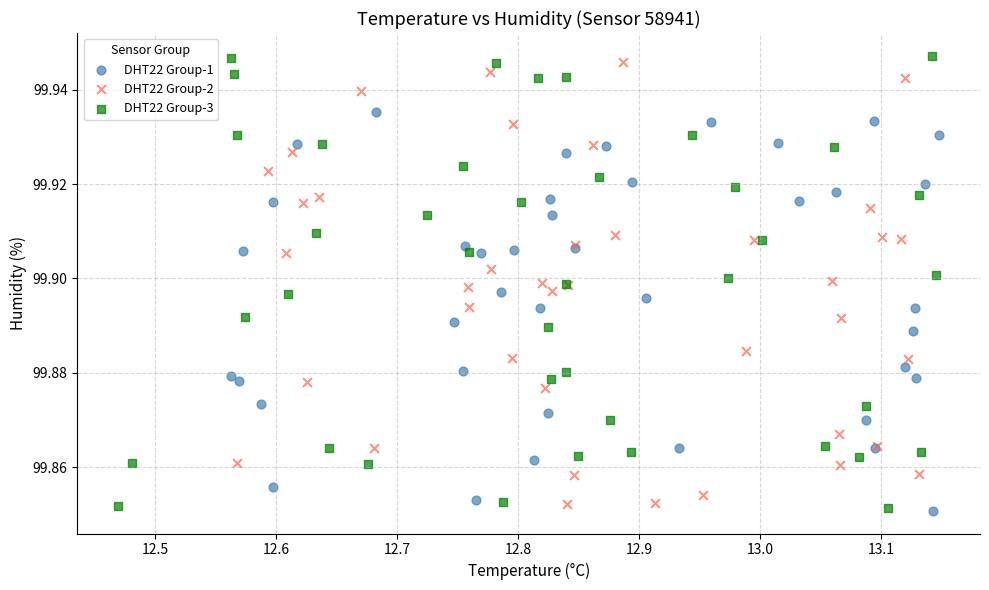

Which series has the largest Y range (max minus min)?

DHT22 Group-3